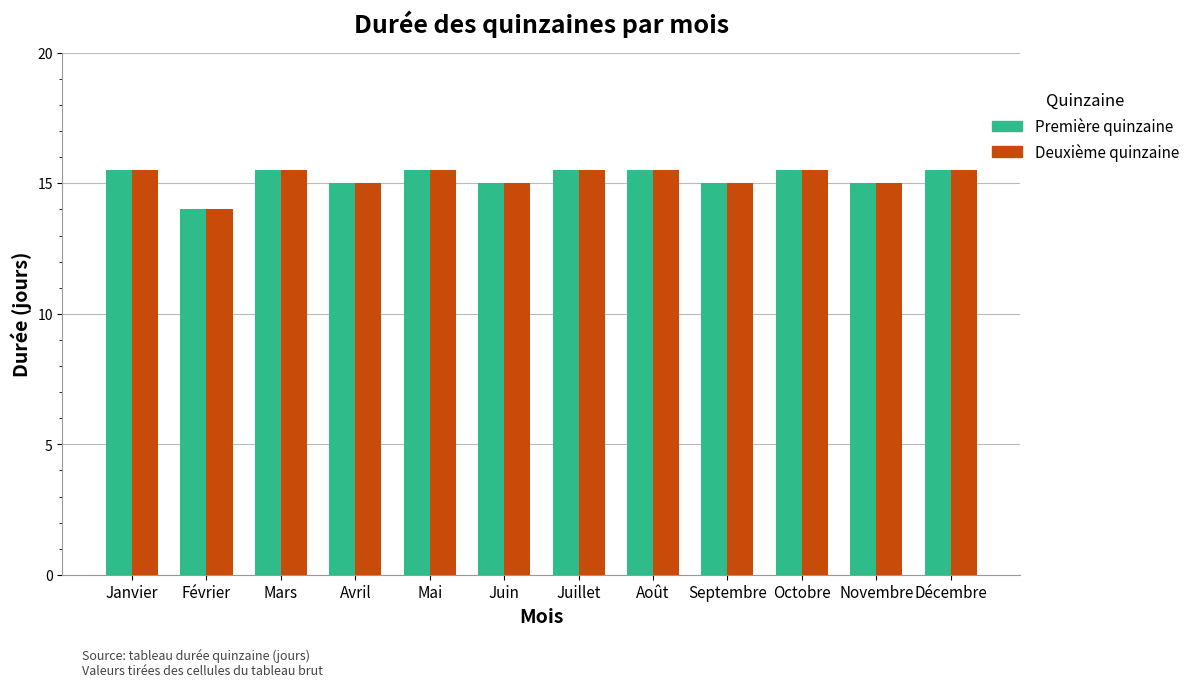

At which label is Première quinzaine closest to 14?

Février